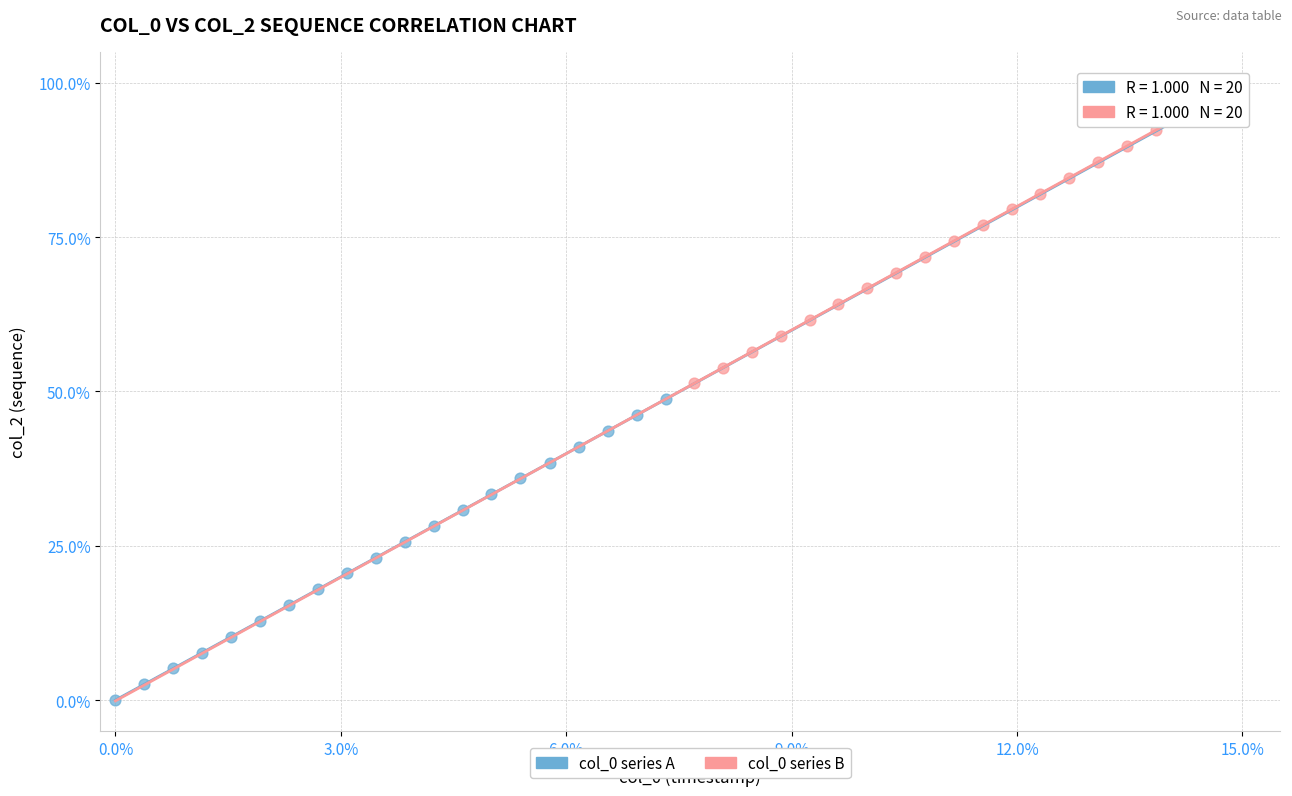

Which series reaches the maximum Y coordinate?

col_0 series B